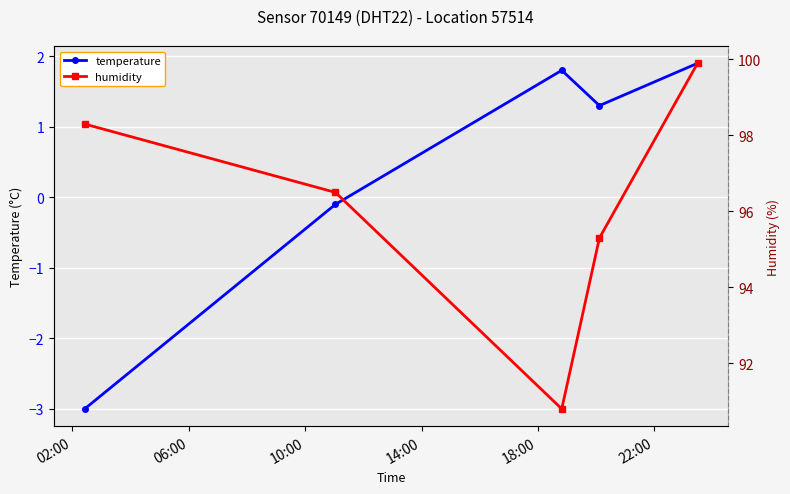

What is the minimum value for temperature?

-3.0